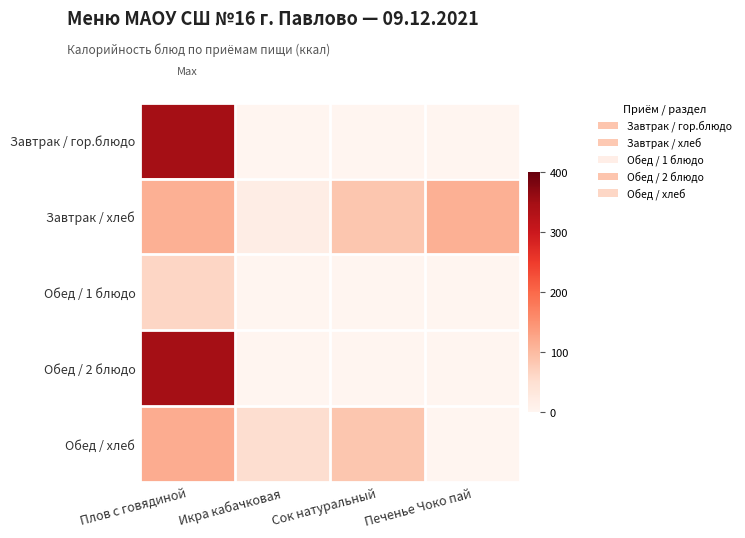

Which series has the widest spread of values?

Завтрак / гор.блюдо